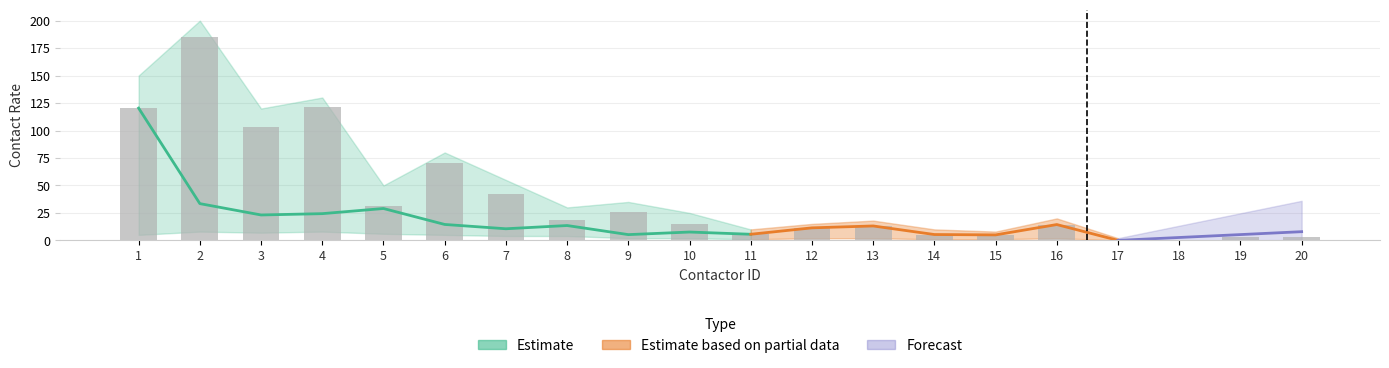

What is the sum of all estimate_low values?

61.0